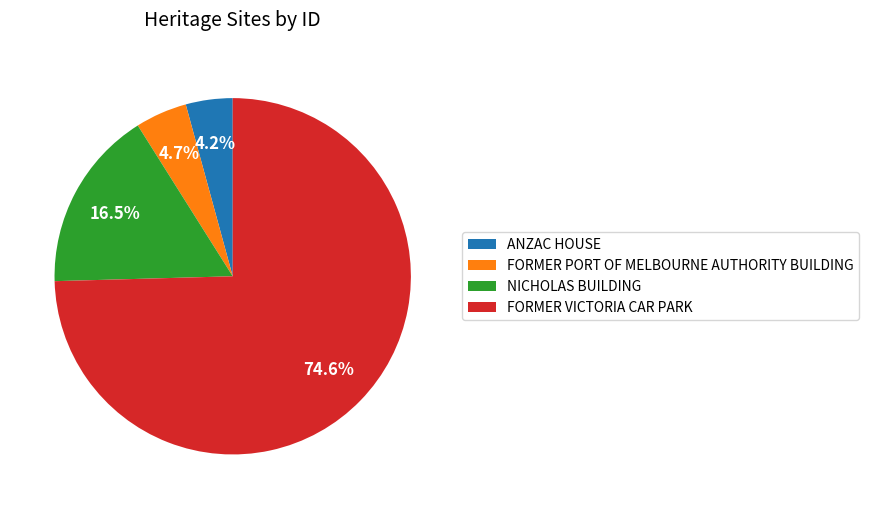

True or false: ANZAC HOUSE accounts for 4% of the total.

True